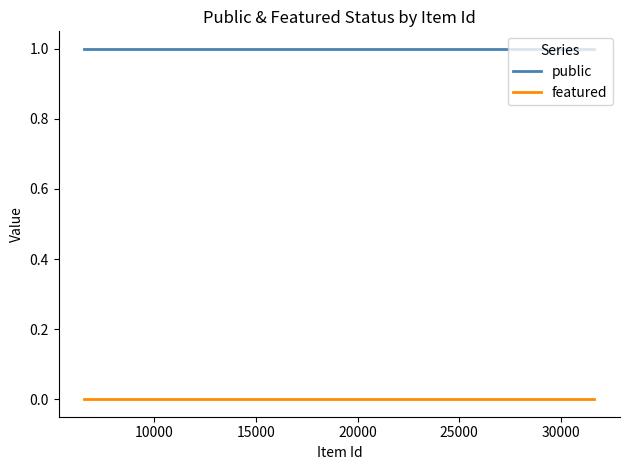

How many distinct data groups are displayed?

2